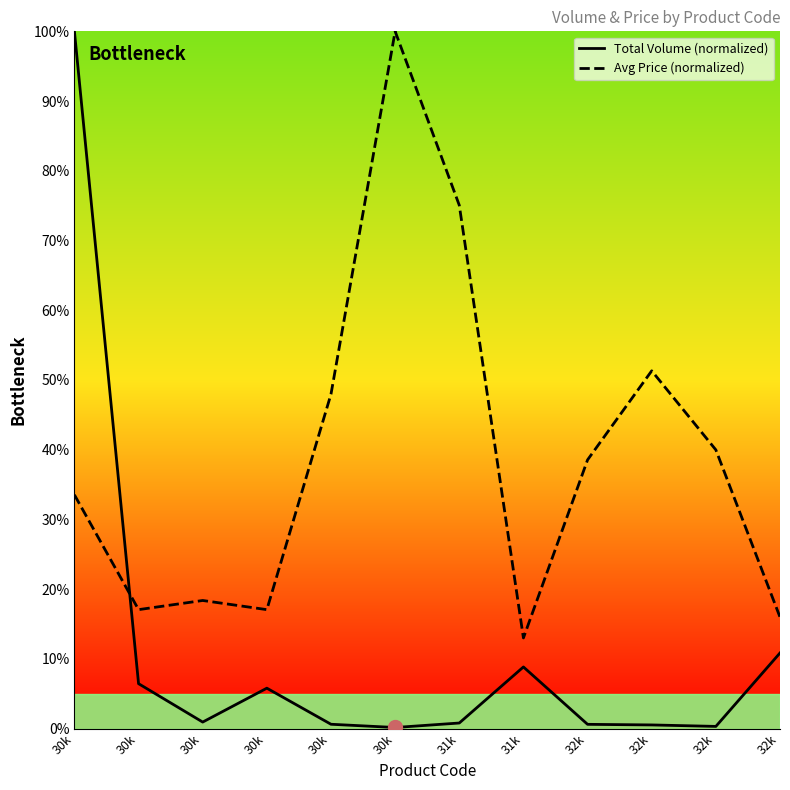

How many categories are shown in the chart?

12